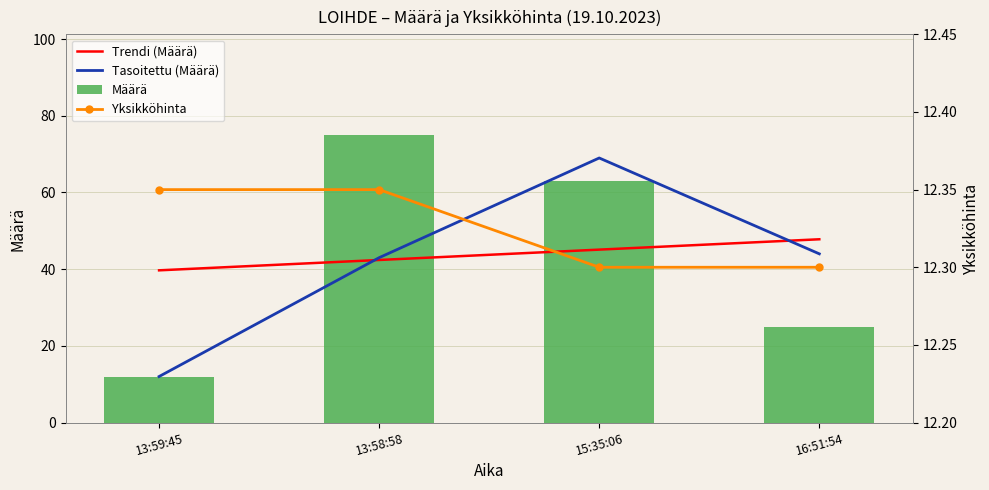

How many data points does each series have?

4